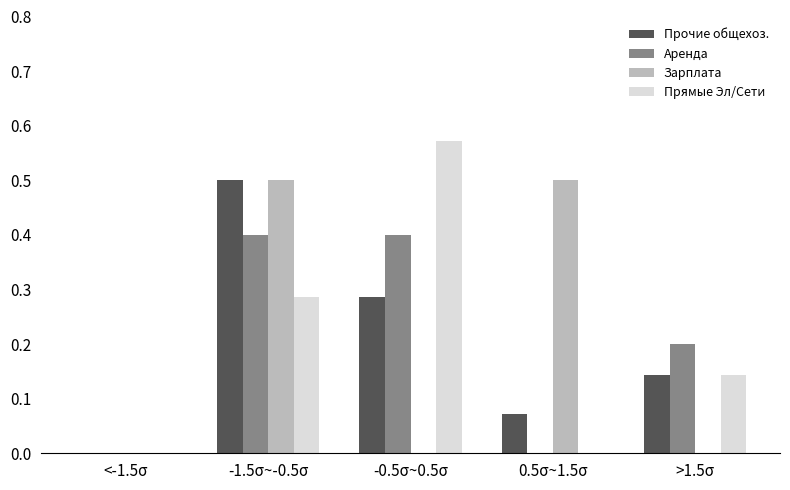

What is the highest value of the Прочие общехоз. series?

0.5